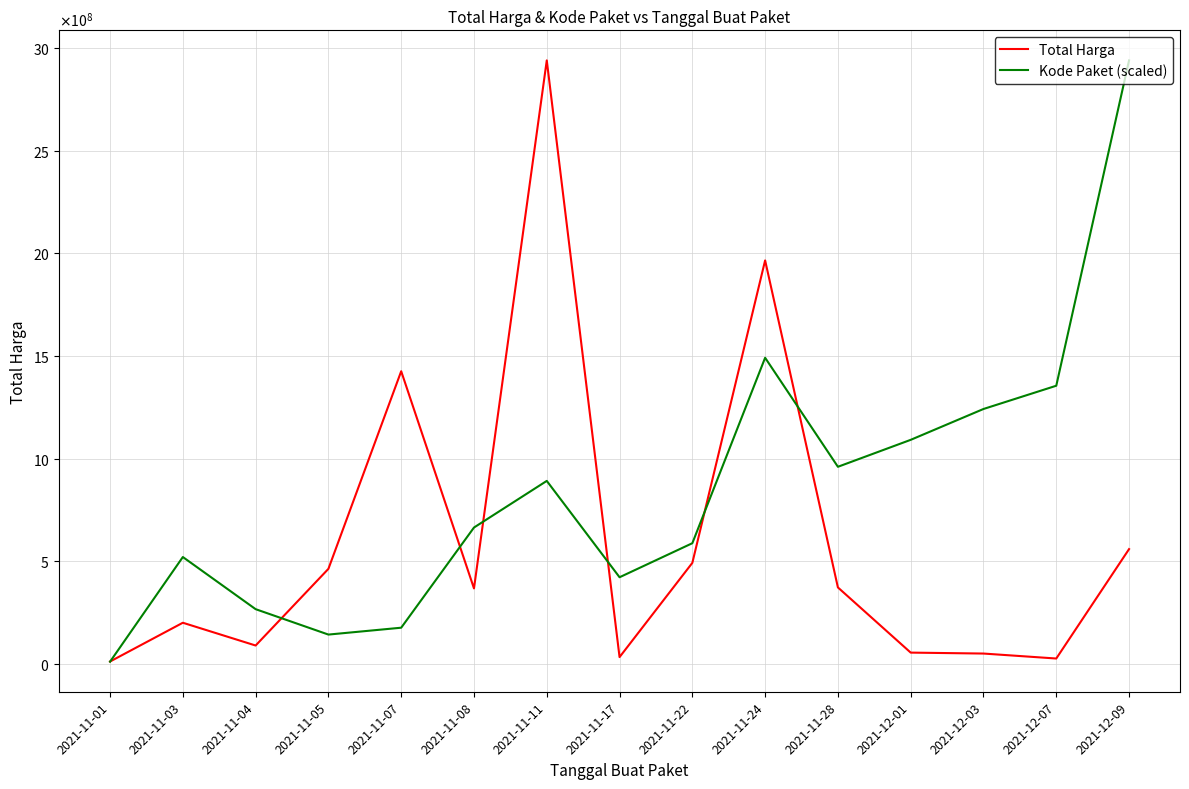

What are all the series names shown in the legend?

Total Harga, Kode Paket (scaled)